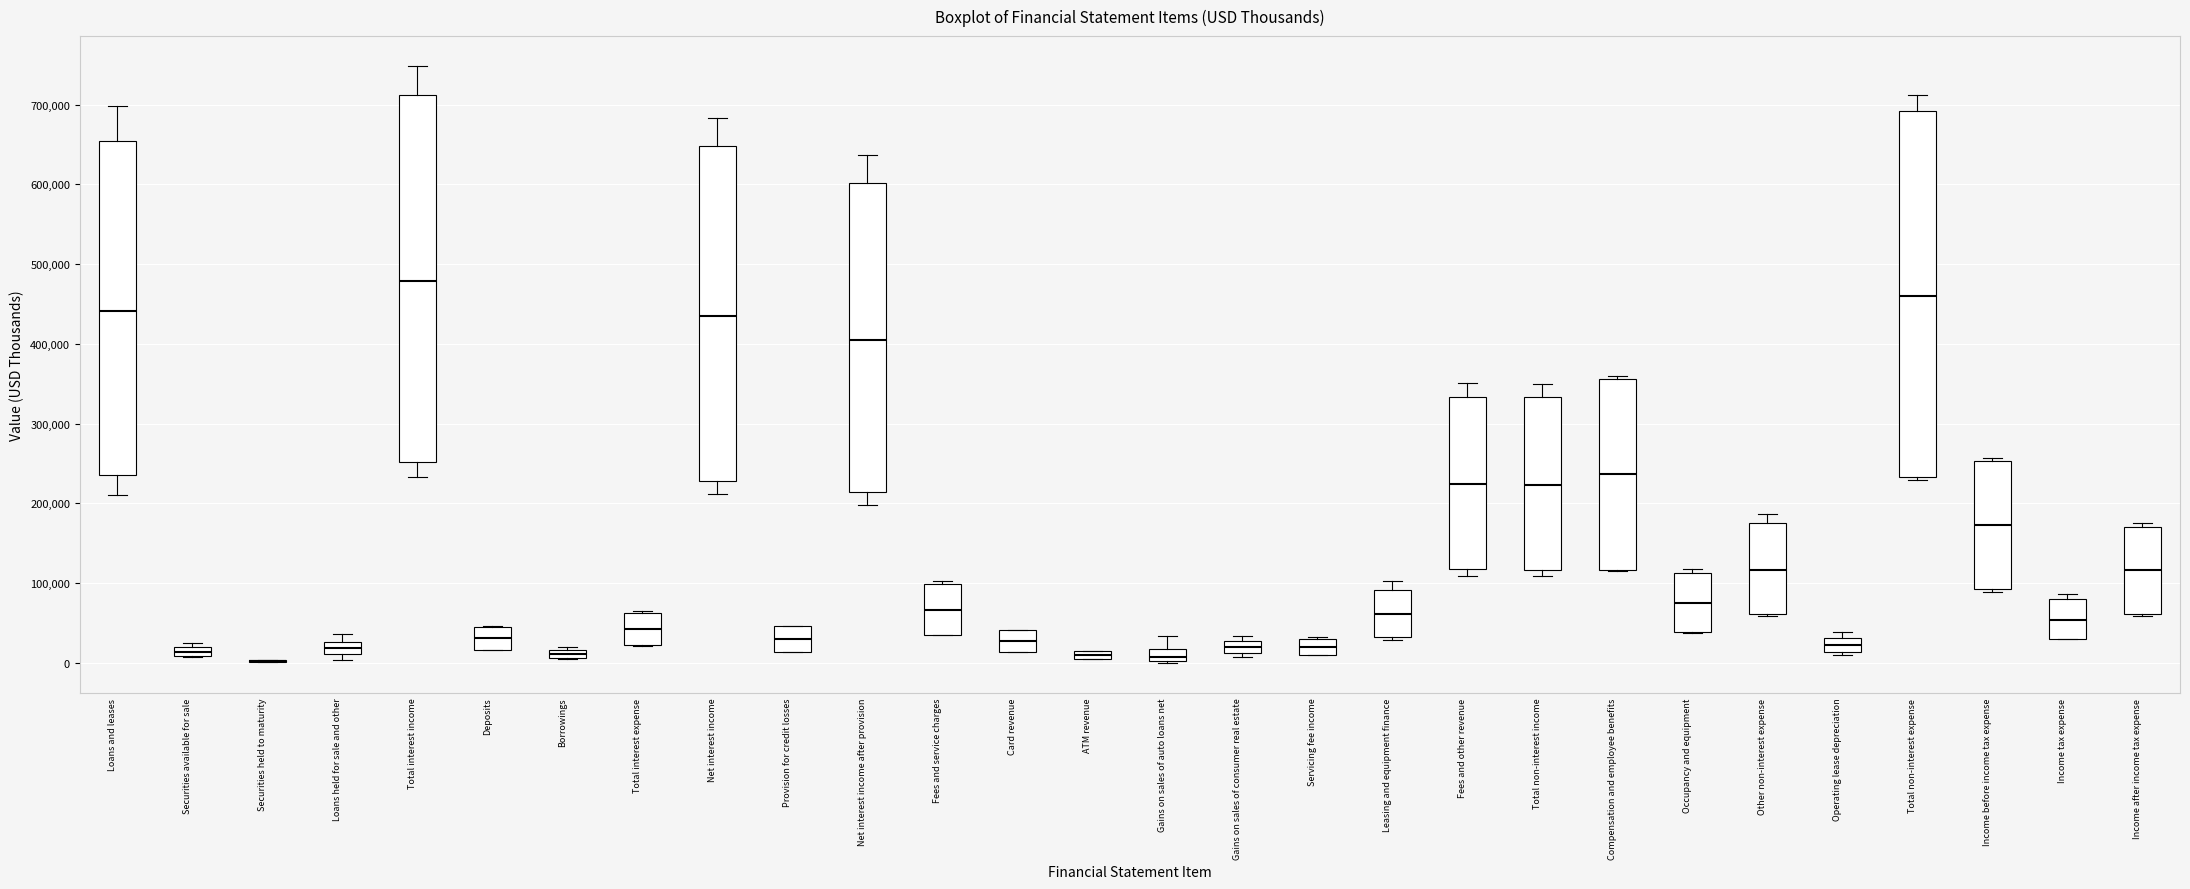

Where is the upper edge of the box for Servicing fee income on the y-axis? The values are not printed on the chart, so give them approximately, as read against the axis.

30000